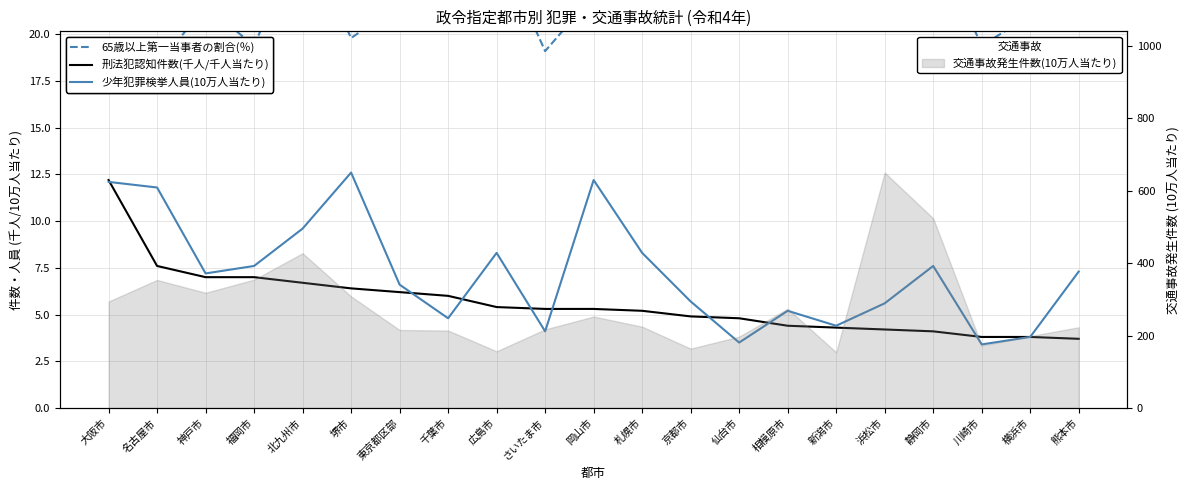

What is the difference between the 少年犯罪検挙人員(10万人当たり) values at 札幌市 and 岡山市?

3.9